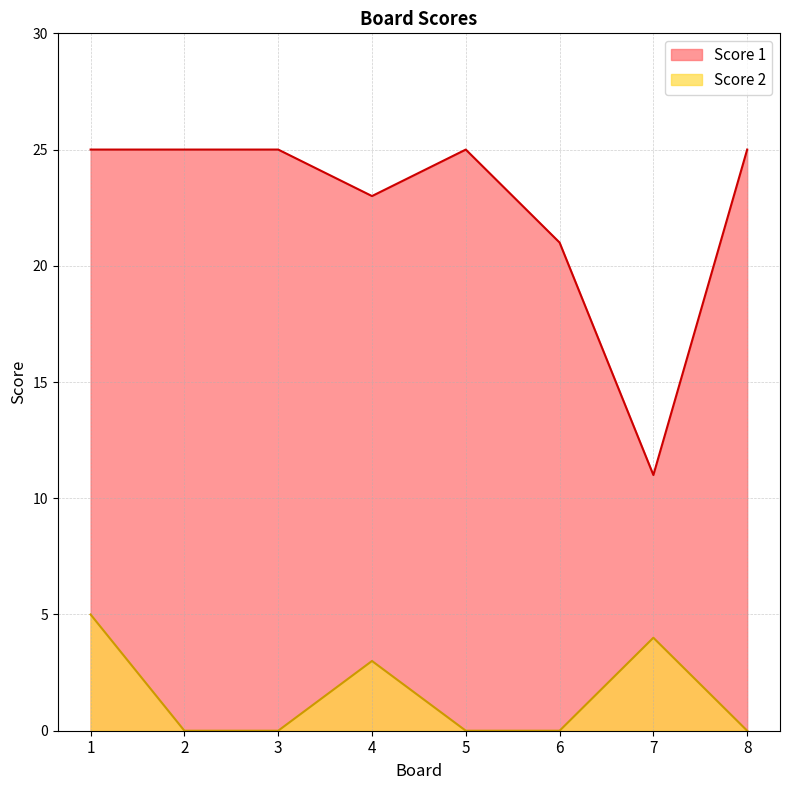

Is it true that Score 2 equals 0 at 8?

True